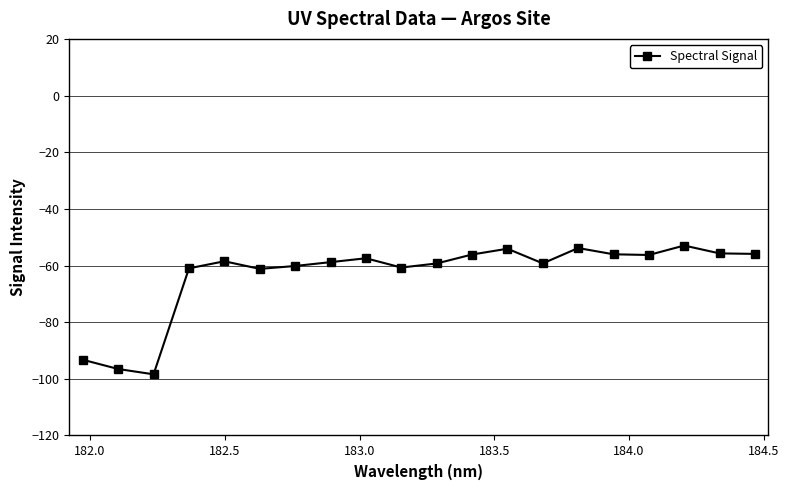

What is the difference between the maximum and minimum values?

45.5